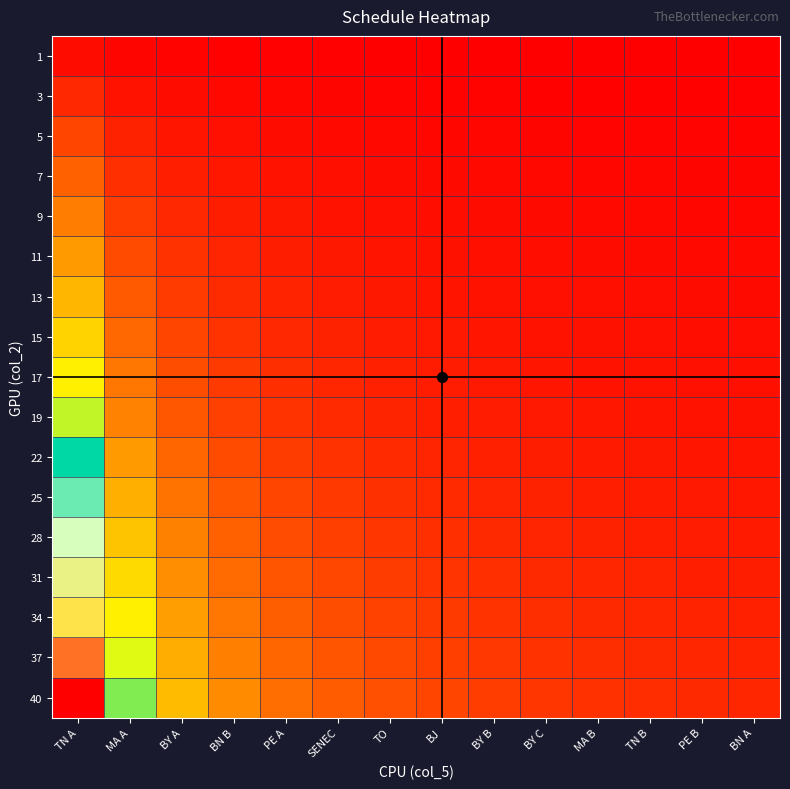

At which category is the sum across all series the highest?

TN A